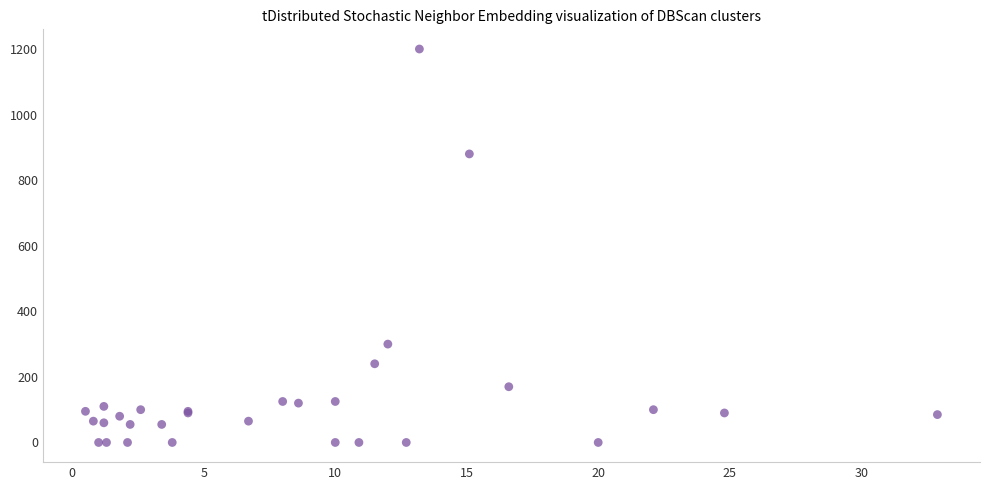

What Y value in the scatter plot is closest to 600?

880